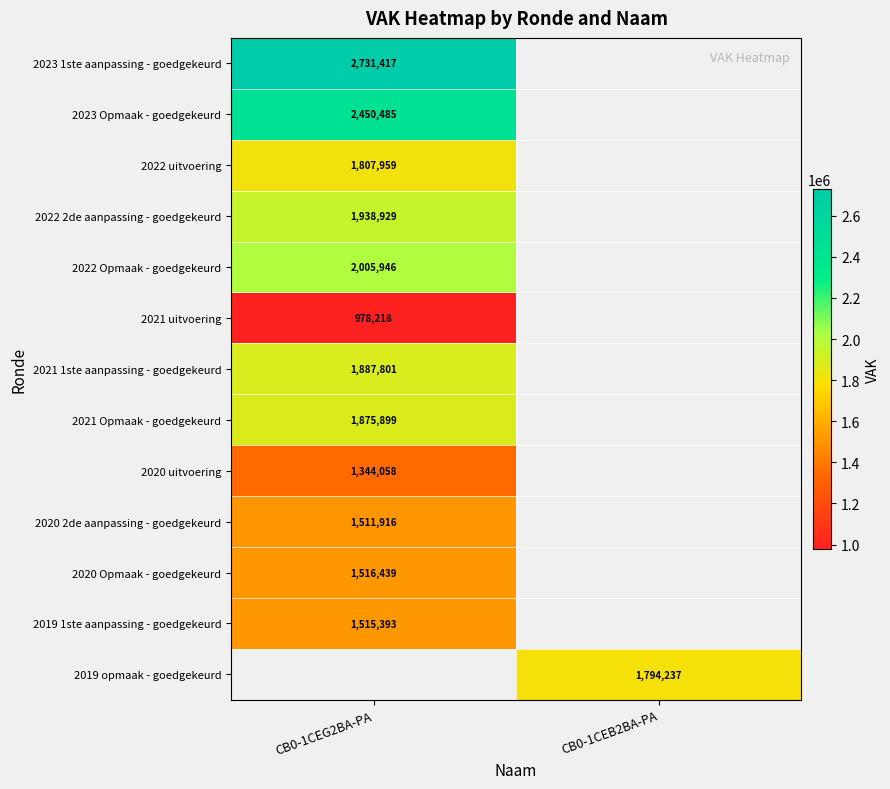

Is it true that 2022 2de aanpassing - goedgekeurd equals 1938929 at CB0-1CEG2BA-PA?

True